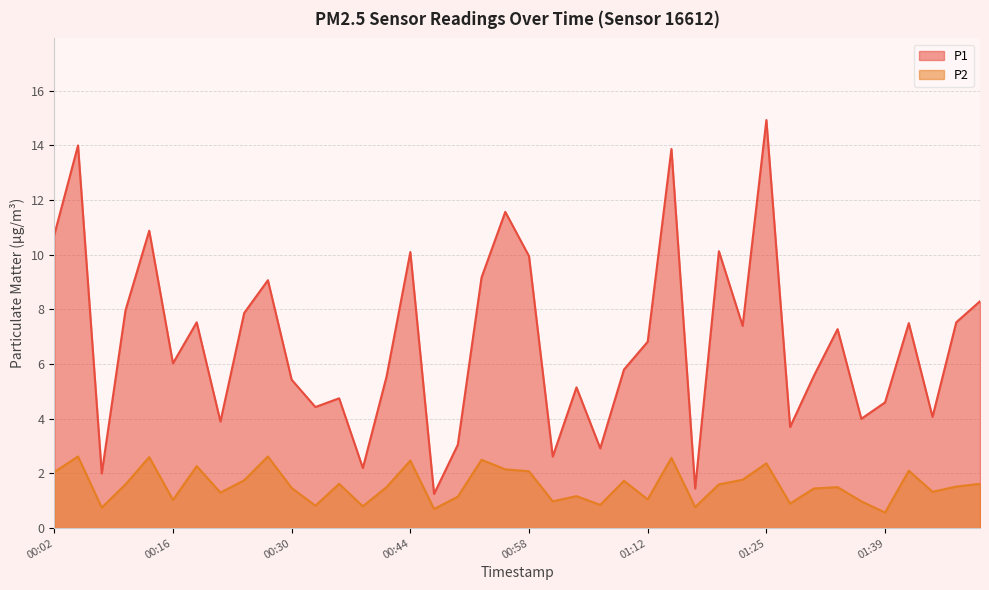

Reading left to right, extract all data points from this chart.

P1: 10.7	14.0	2.0	8.0	10.9	6.0	7.5	3.9	7.9	9.1	5.4	4.4	4.8	2.2	5.5	10.1	1.2	3.0	9.2	11.6	9.9	2.6	5.2	2.9	5.8	6.8	13.9	1.4	10.1	7.4	14.9	3.7	5.6	7.3	4.0	4.6	7.5	4.1	7.5	8.3
P2: 2.0	2.6	0.8	1.6	2.6	1.0	2.3	1.3	1.8	2.6	1.5	0.8	1.6	0.8	1.5	2.5	0.7	1.1	2.5	2.1	2.1	1.0	1.2	0.8	1.7	1.1	2.6	0.8	1.6	1.8	2.4	0.9	1.4	1.5	1.0	0.6	2.1	1.3	1.5	1.6